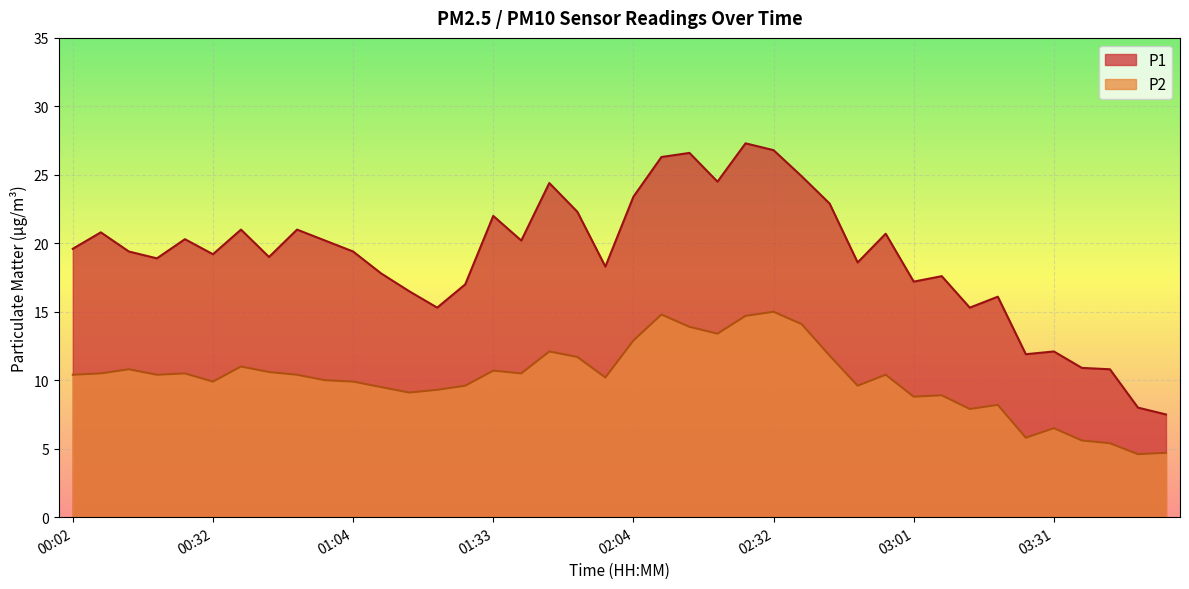

Rank the series by their average value, from highest to lowest.

P1, P2